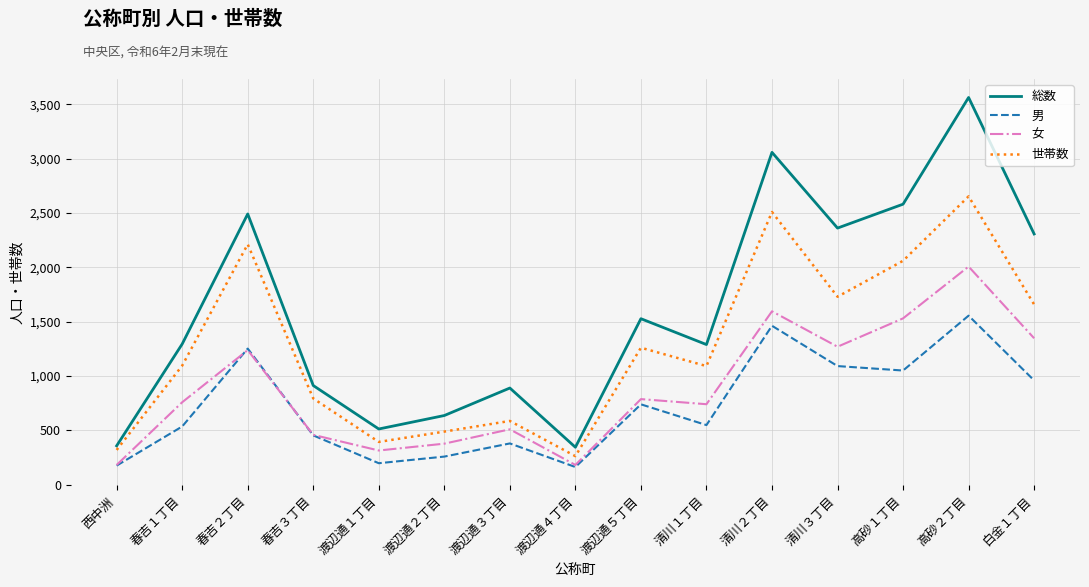

At which category is the sum across all series the highest?

高砂２丁目